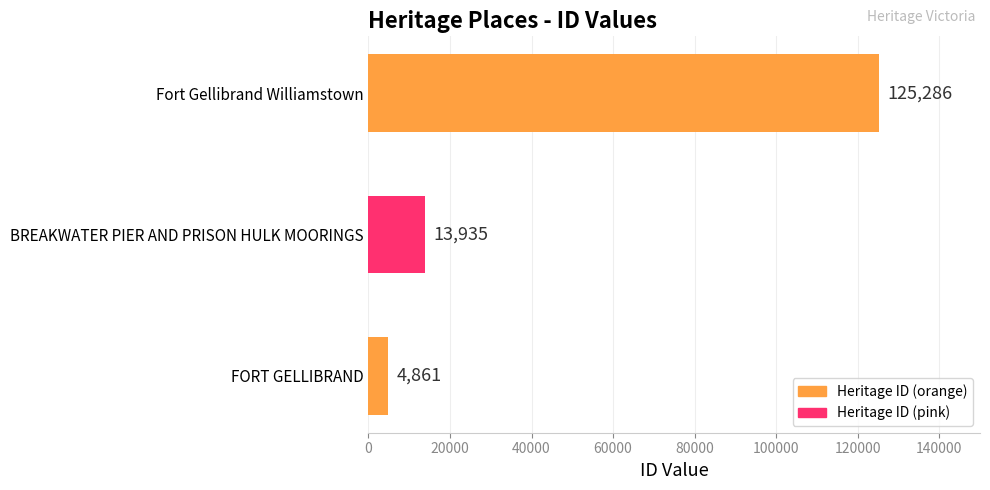

At which label is the value closest to 65073?

BREAKWATER PIER AND PRISON HULK MOORINGS